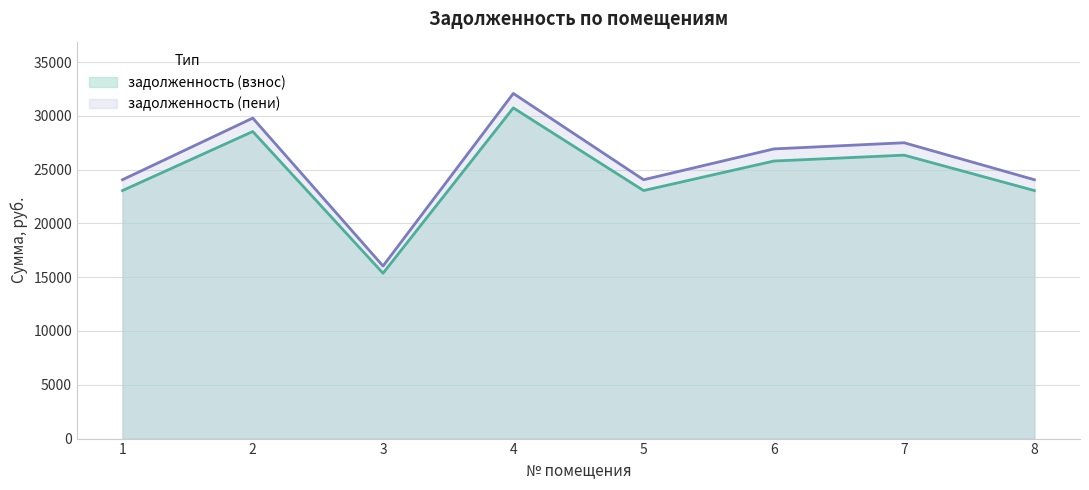

Rank the series by their average value, from highest to lowest.

задолженность (пени), задолженность (взнос)